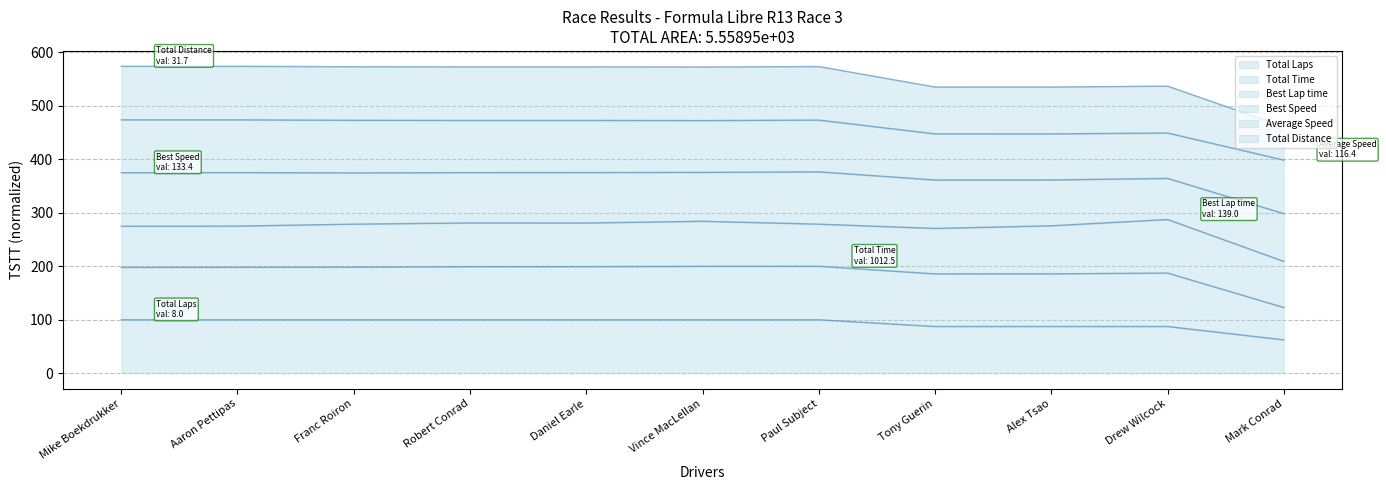

Is it true that Total Laps equals 40.4 at Mark Conrad?

False